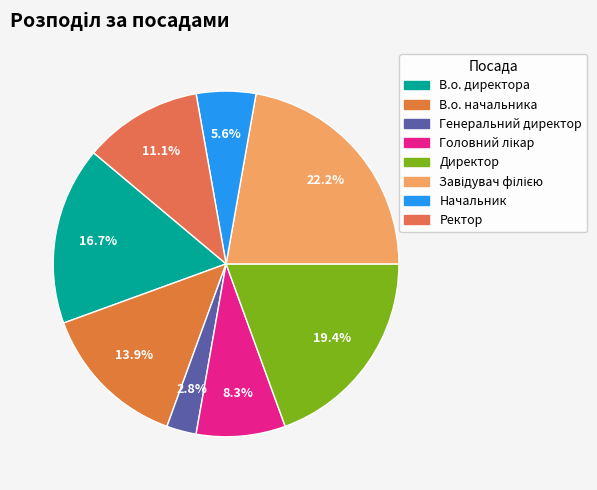

What is the ratio of the value at Головний лікар to the value at Генеральний директор?

3.0